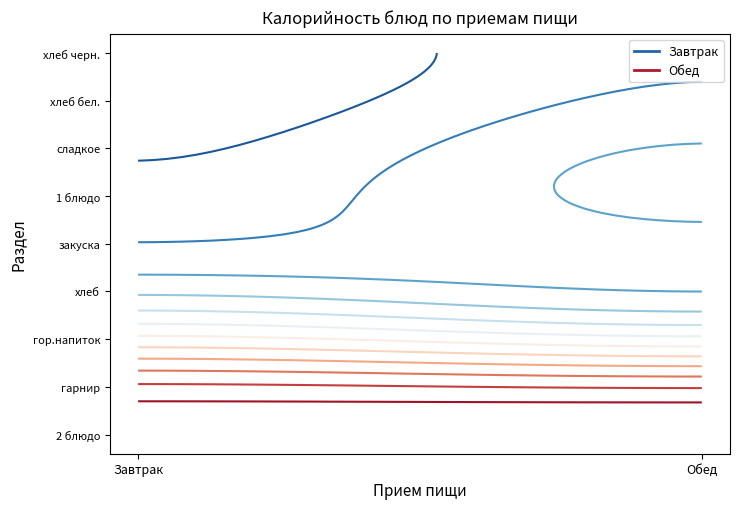

Which category has the lowest value across all series?

закуска